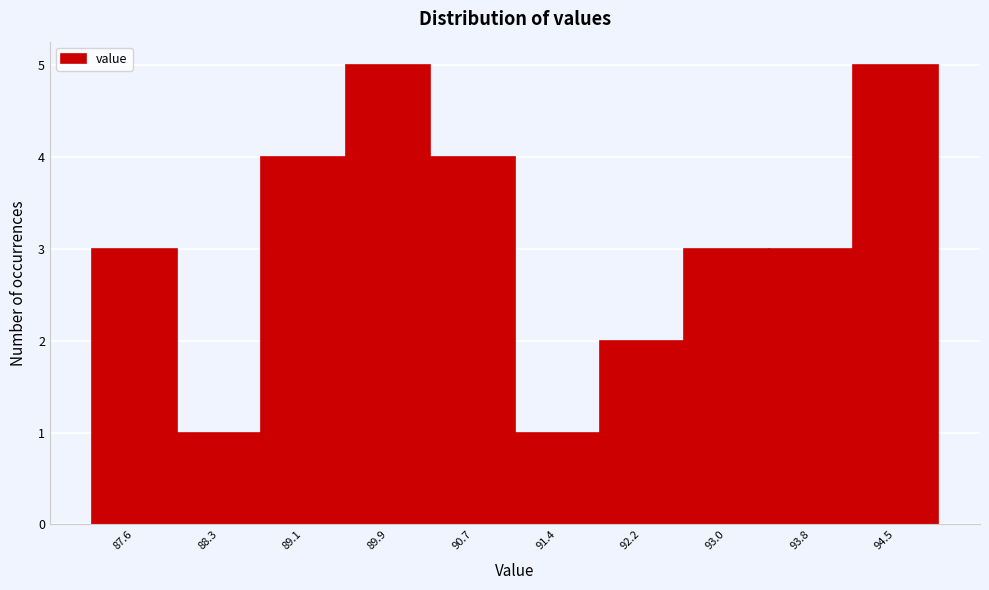

Reading right to left, transcribe all the data shown in this chart.

5	3	3	2	1	4	5	4	1	3